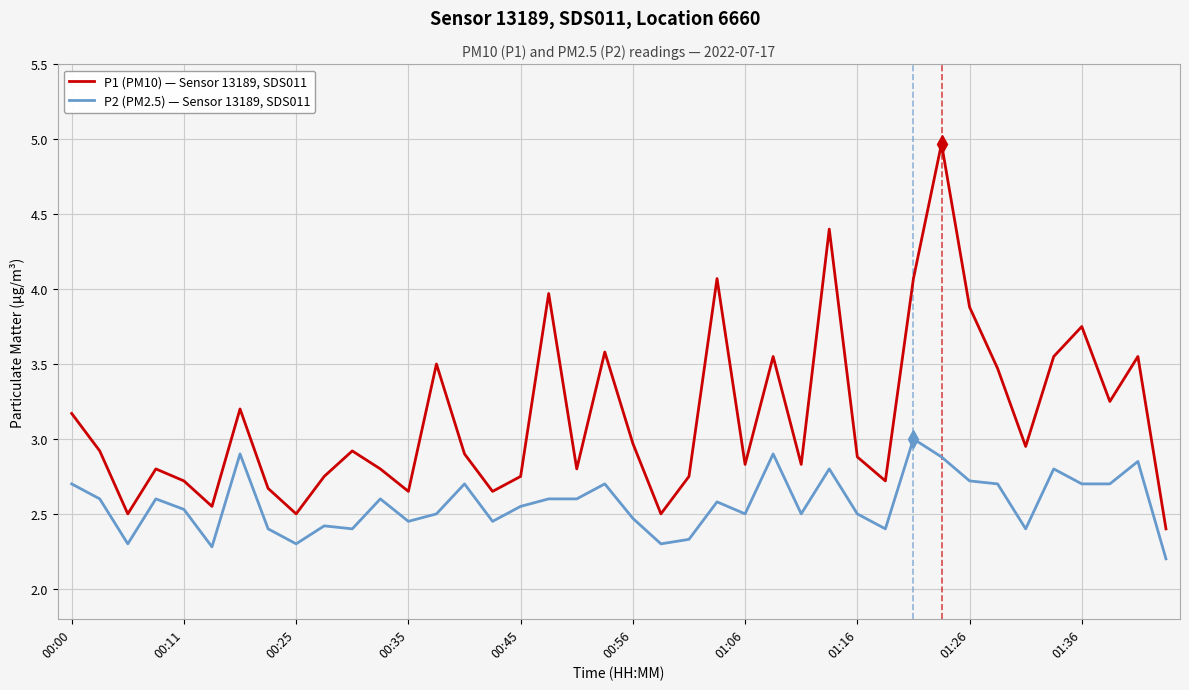

Which series has the largest total across all categories?

P1 (PM10) — Sensor 13189, SDS011